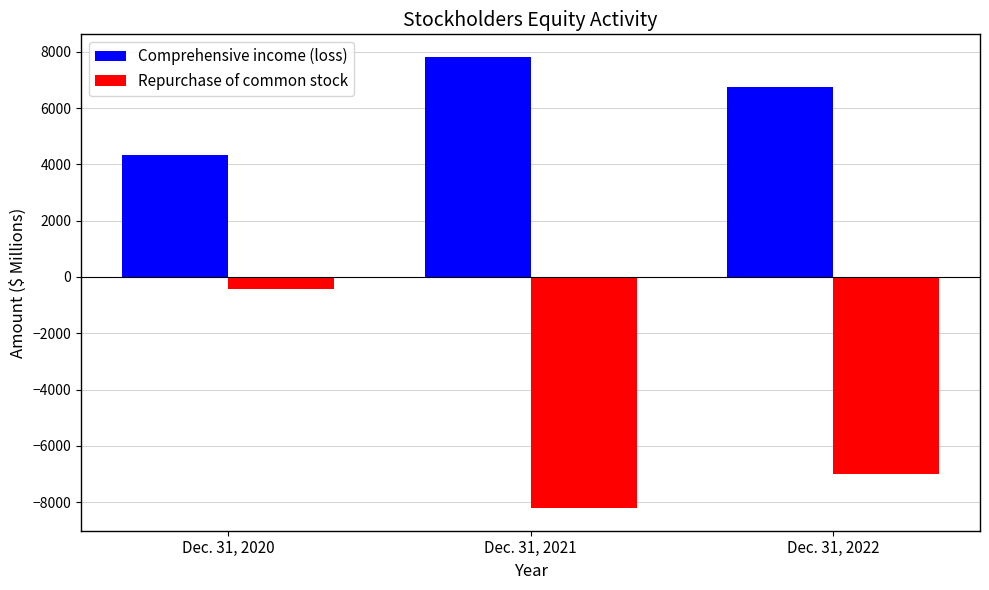

Reading left to right, extract all data points from this chart.

Comprehensive income (loss): 4345	7819	6748
Repurchase of common stock: -441	-8215	-7000